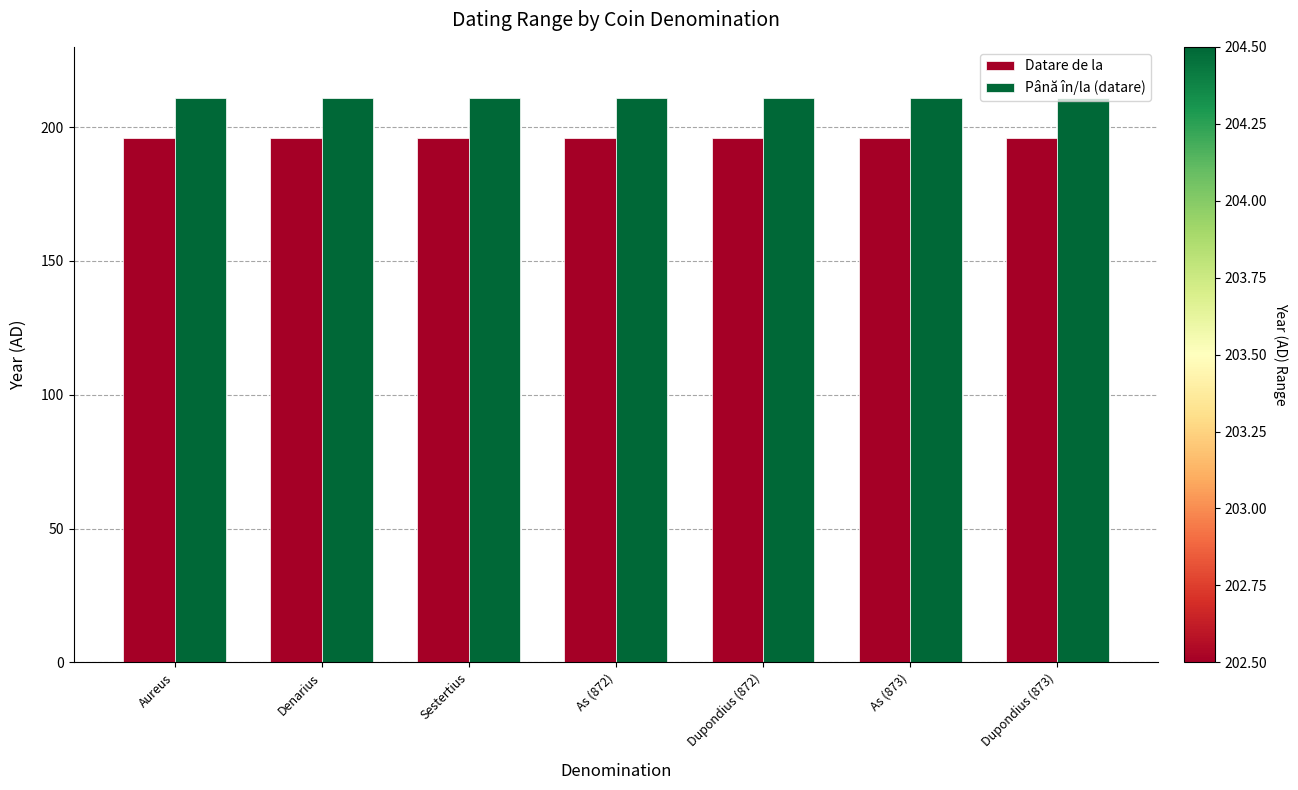

What is the spread (max minus min) of values at Sestertius?

15